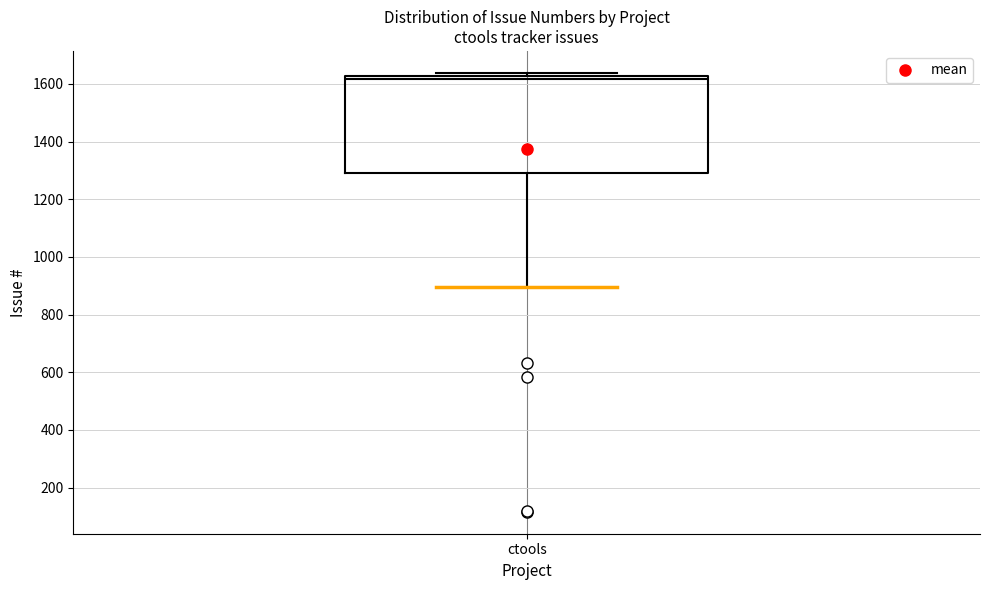

Read this box plot against the y-axis: the position of the median line, the range covered by the box, and the ends of both whiskers. The values are not printed on the chart, so give them approximately, as read against the axis.

median 1620 (just below the box's upper edge), box 1300 to 1620, whiskers 900 to 1640